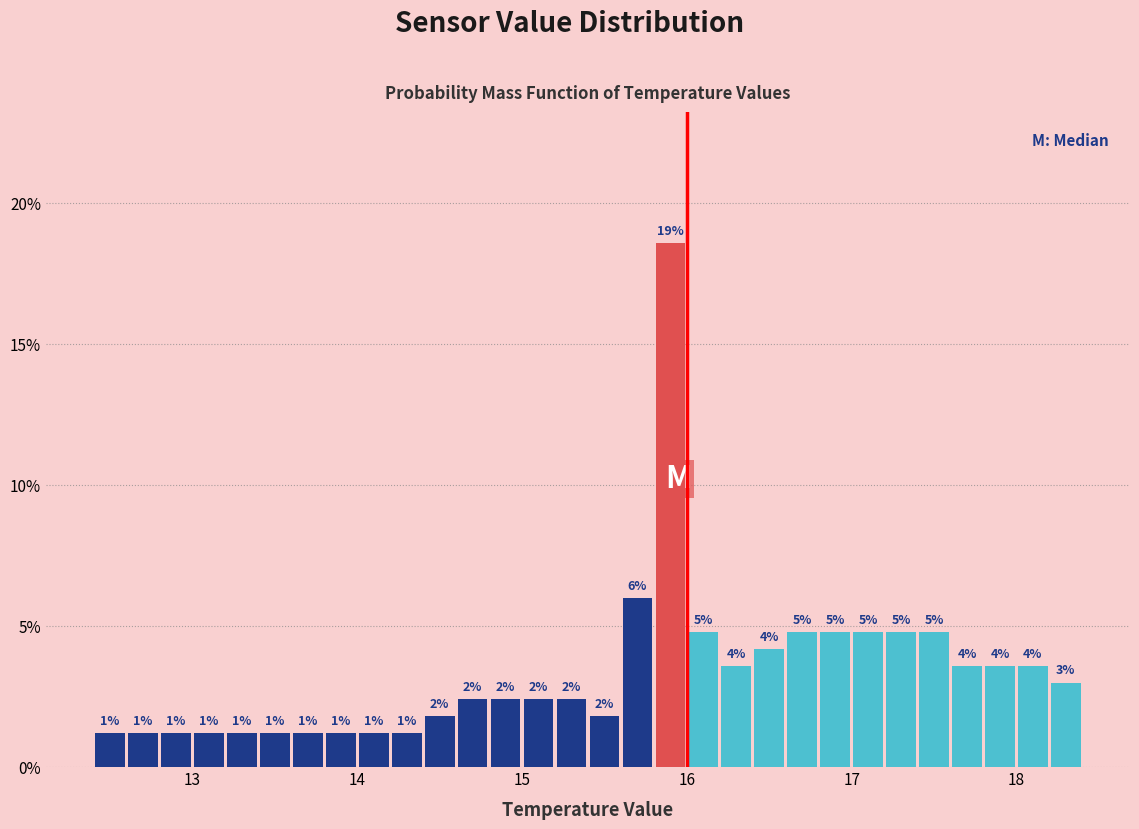

Around what value on the x-axis is the tallest bar? Give the approximate position of its centre, as read against the axis.

15.9